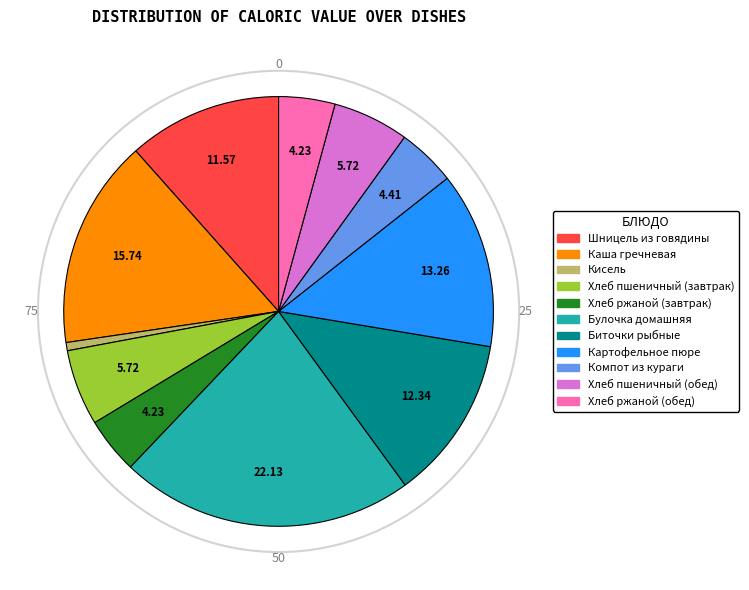

Does Компот из кураги represent more than half of the total?

No